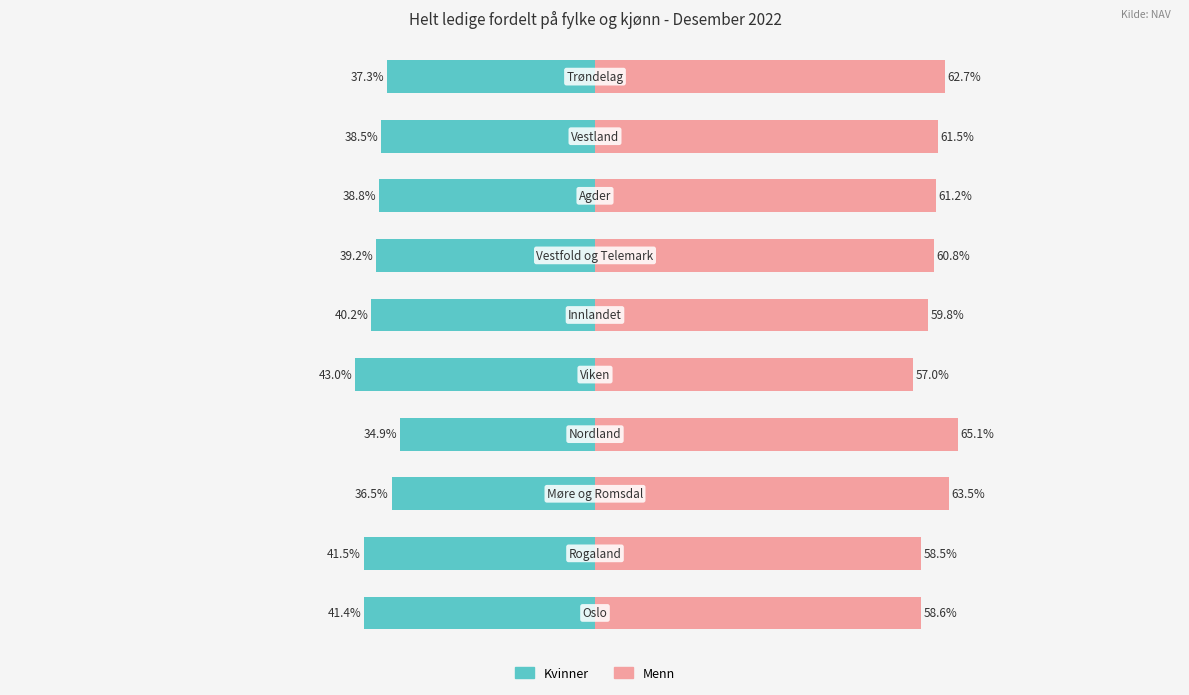

Rank the categories by Menn Antall value from lowest to highest.

4, 1, 0, 5, 6, 7, 8, 9, 2, 3